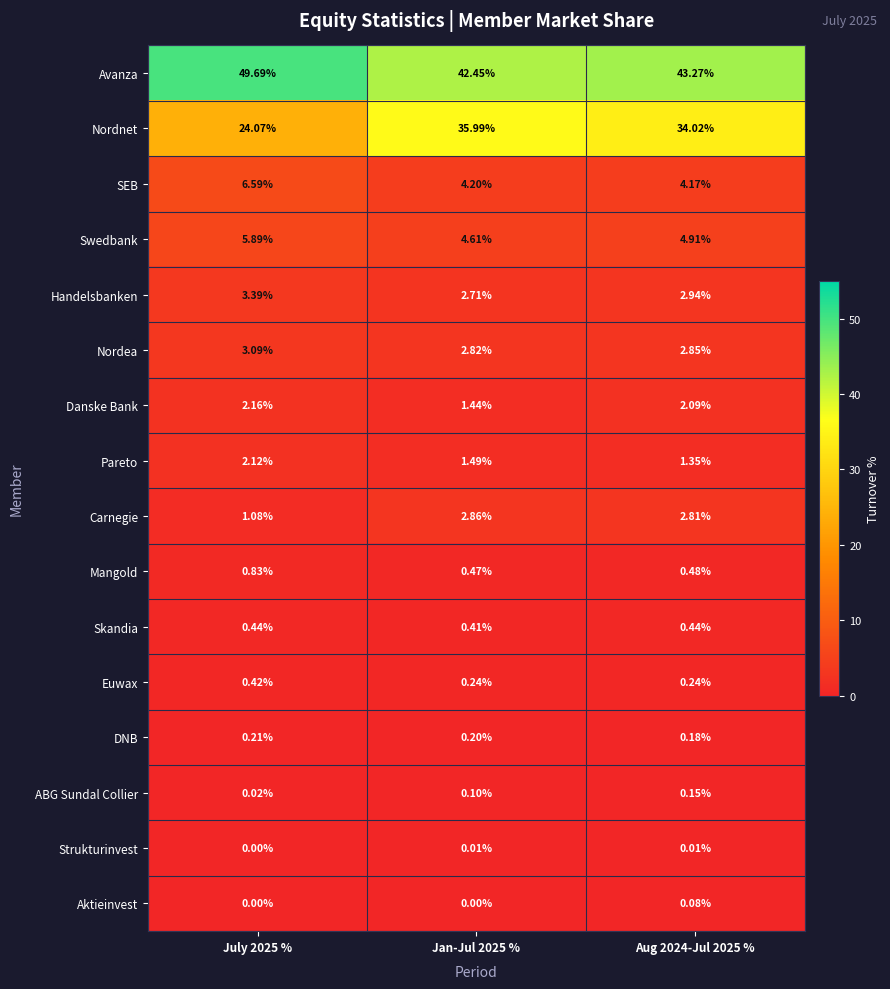

How many distinct data groups are displayed?

16